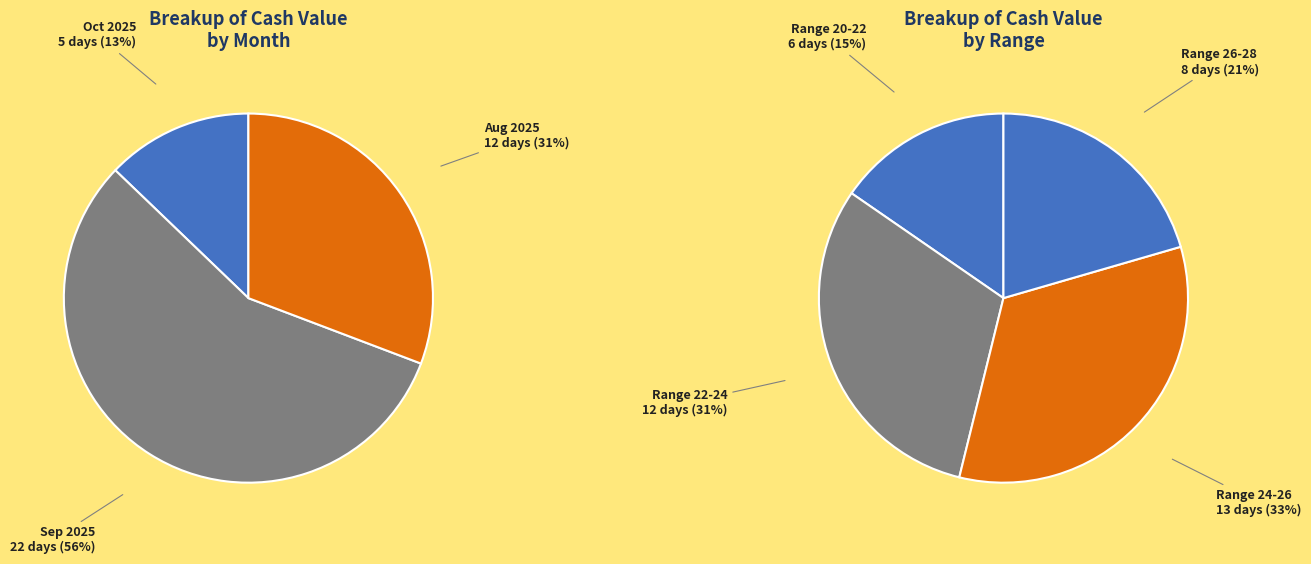

The 6 slice represents 1% of the pie. True or false?

False